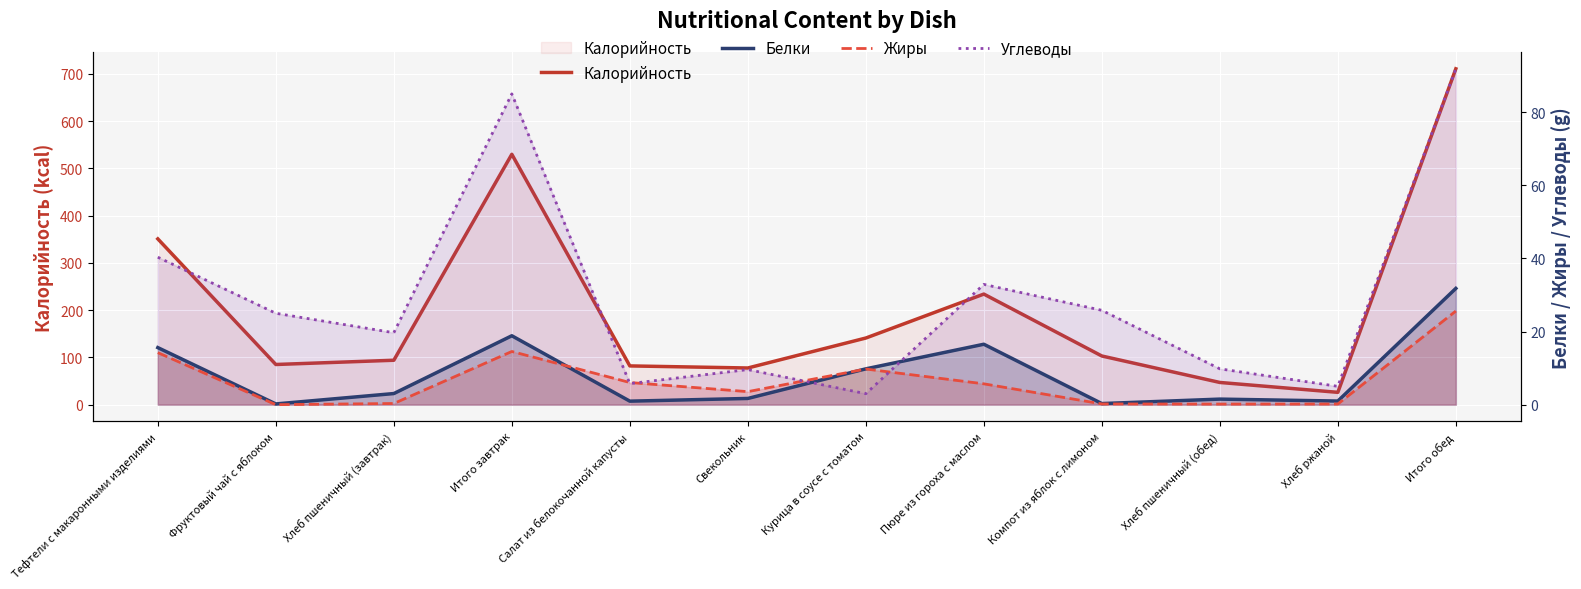

True or false: Углеводы and Жиры cross at least once.

True